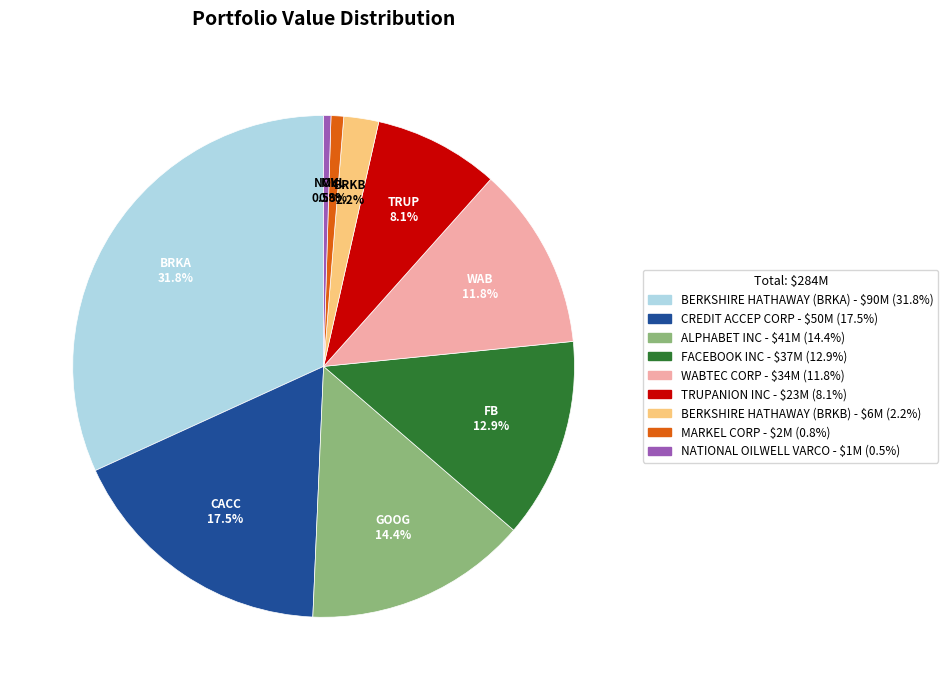

Is the sum of MARKEL CORP and BERKSHIRE HATHAWAY (BRKB) greater than half?

No